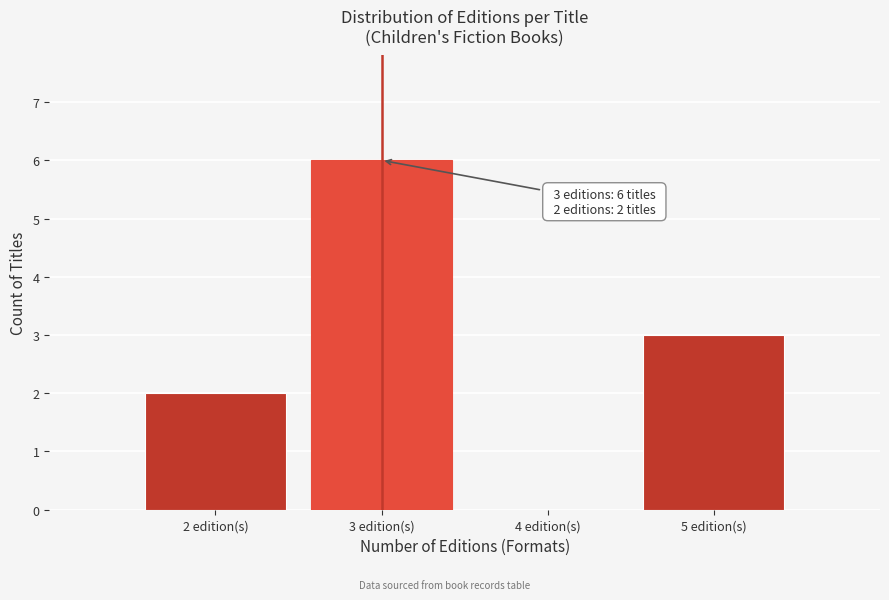

Over which range of the x-axis is the bar tallest?

2.5 to 3.5